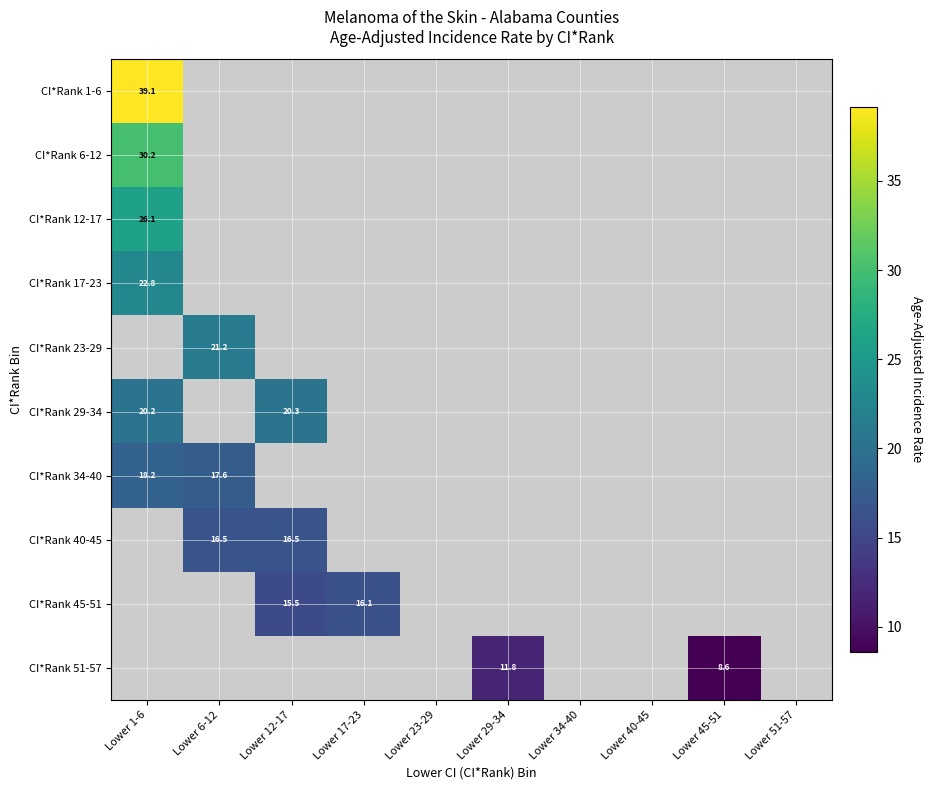

At which label is CI*Rank 6-12 closest to 30?

Lower 1-6